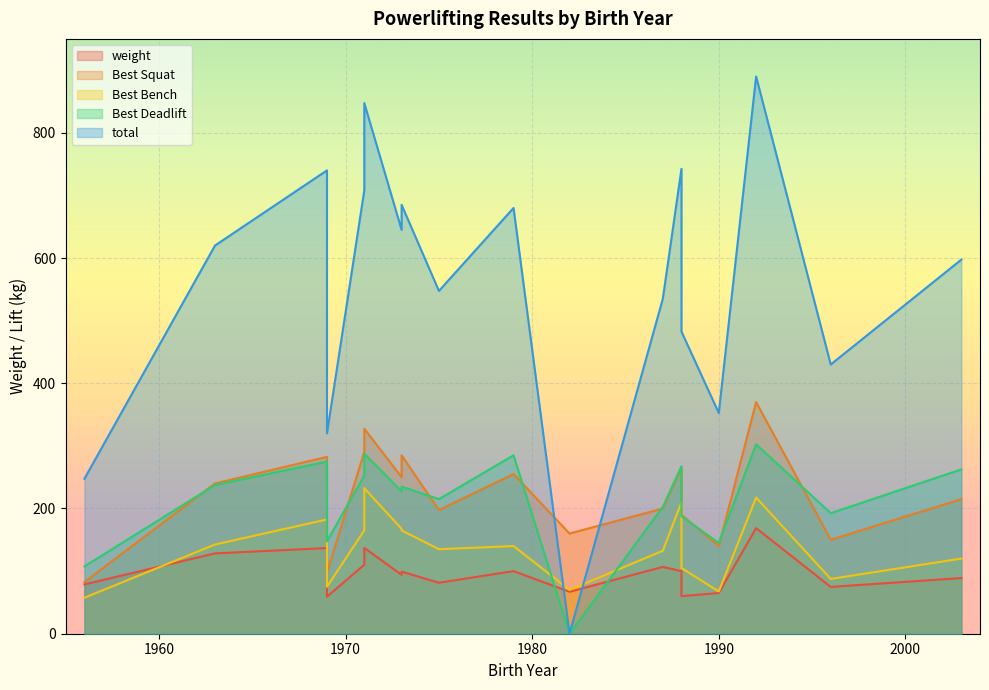

Does the chart display data point markers on the line(s)?

No